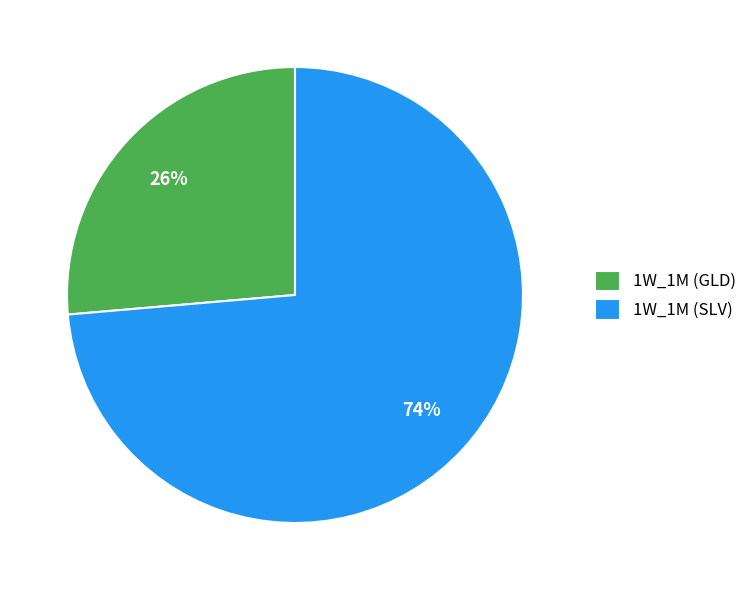

What is the ratio of the value at 1W_1M (GLD) to the value at 1W_1M (SLV)?

0.4